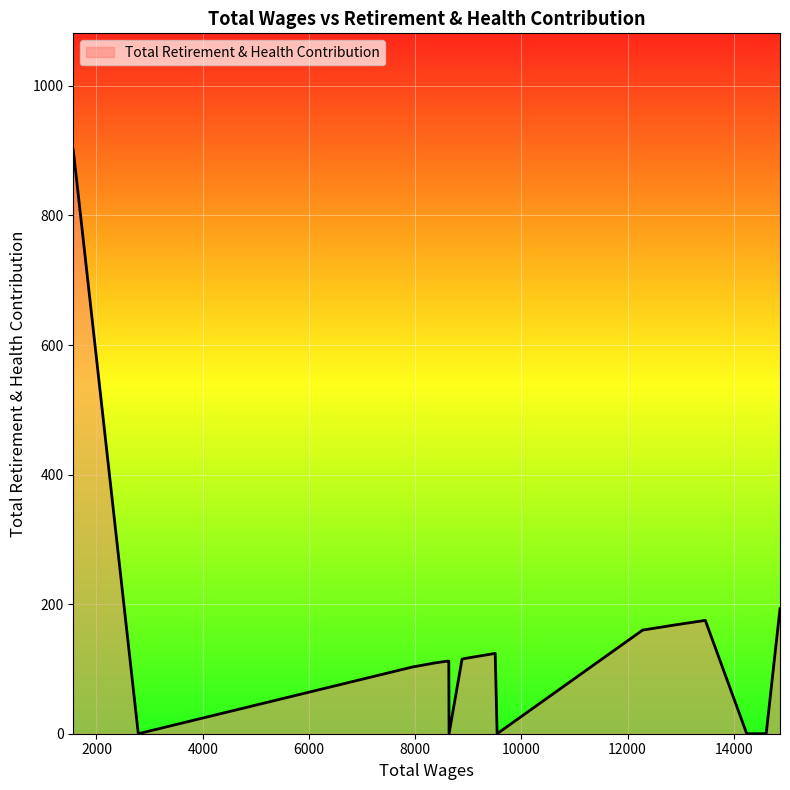

What is the difference between the maximum and minimum values?

901